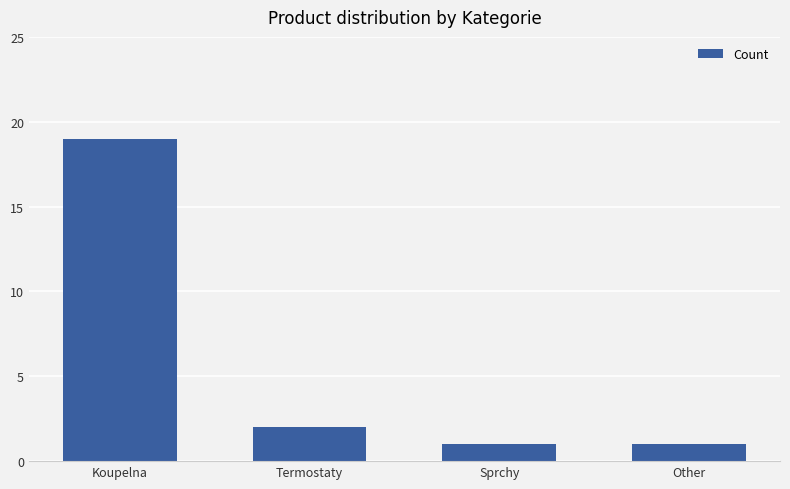

Reading left to right, list all the values displayed in this chart.

Koupelna=19	Termostaty=2	Sprchy=1	Other=1